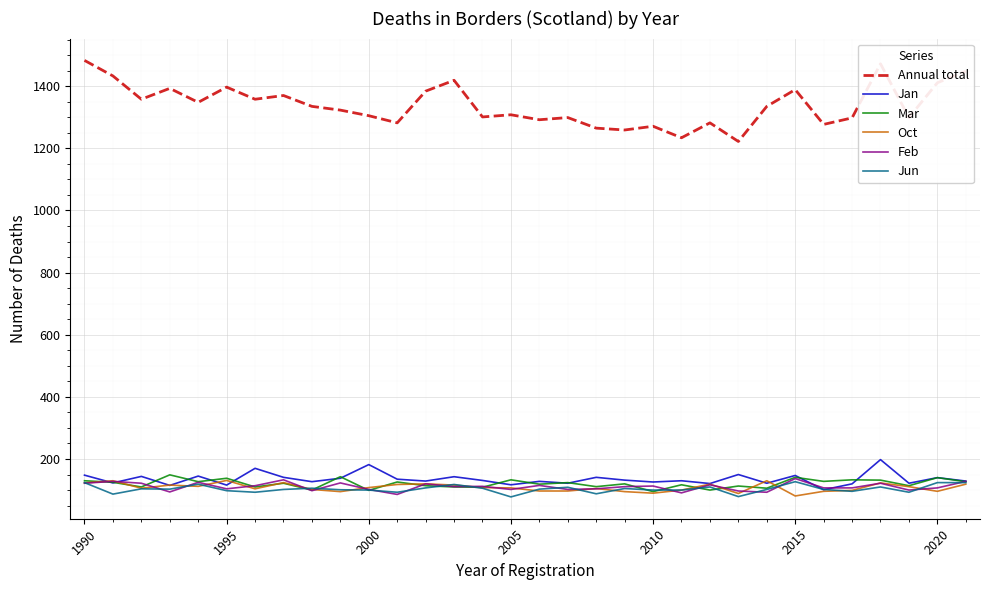

Which series has the largest total across all categories?

Annual total